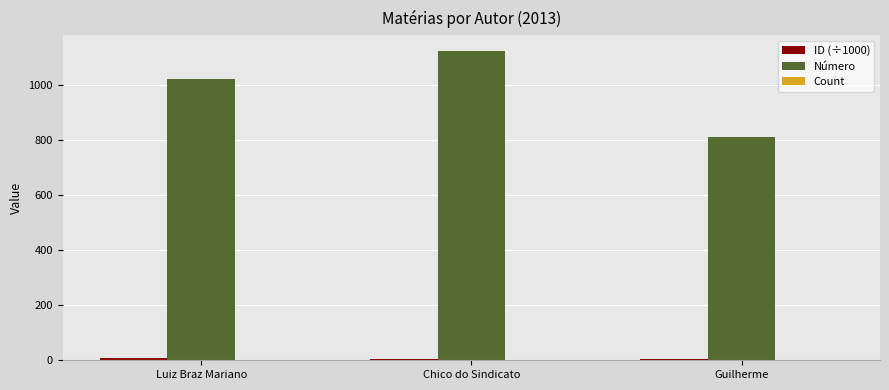

At which category is the sum across all series the highest?

Chico do Sindicato